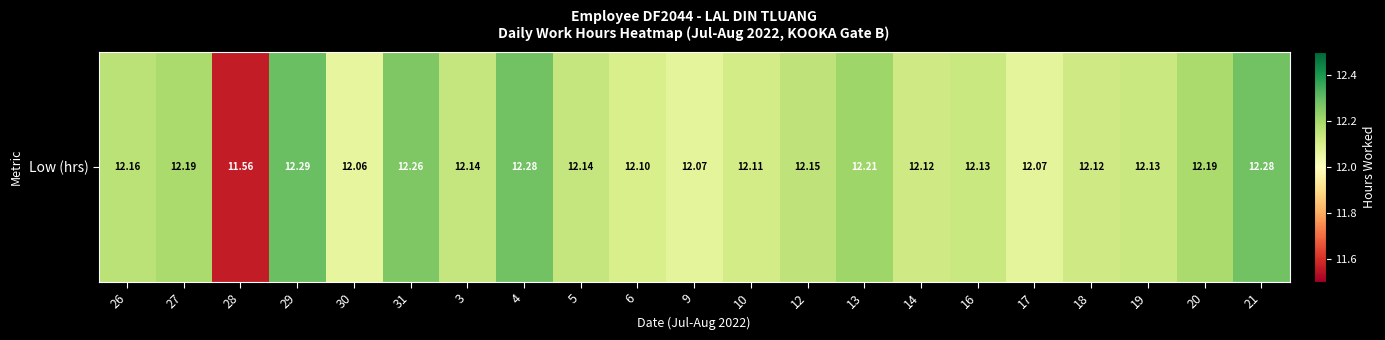

Between 16 and 27, which is larger?

27